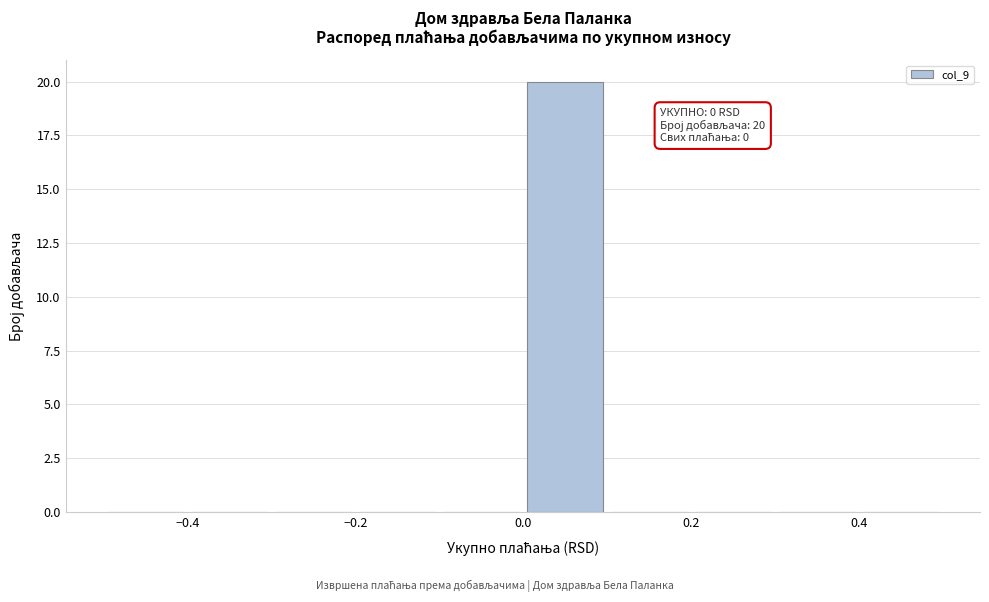

Over which range of the x-axis is the bar tallest?

0.0 to 0.1